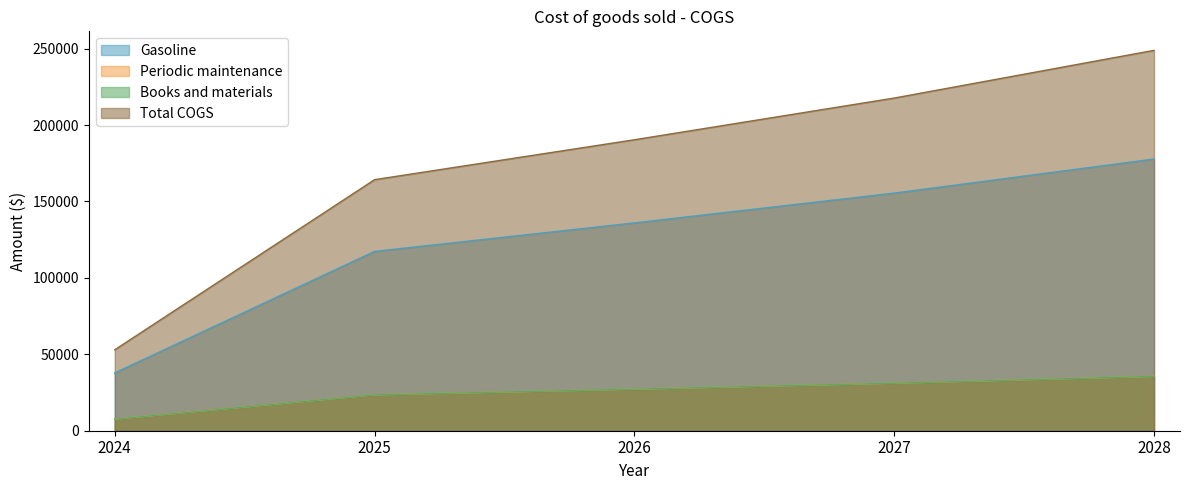

At which category is the sum across all series the highest?

2028